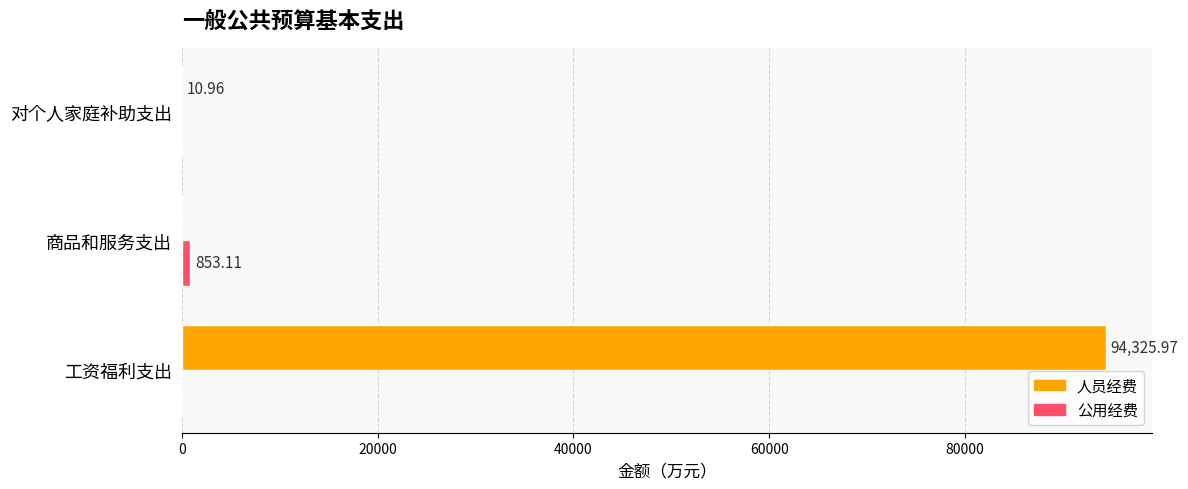

What is the sum of all 人员经费 values?

94336.9